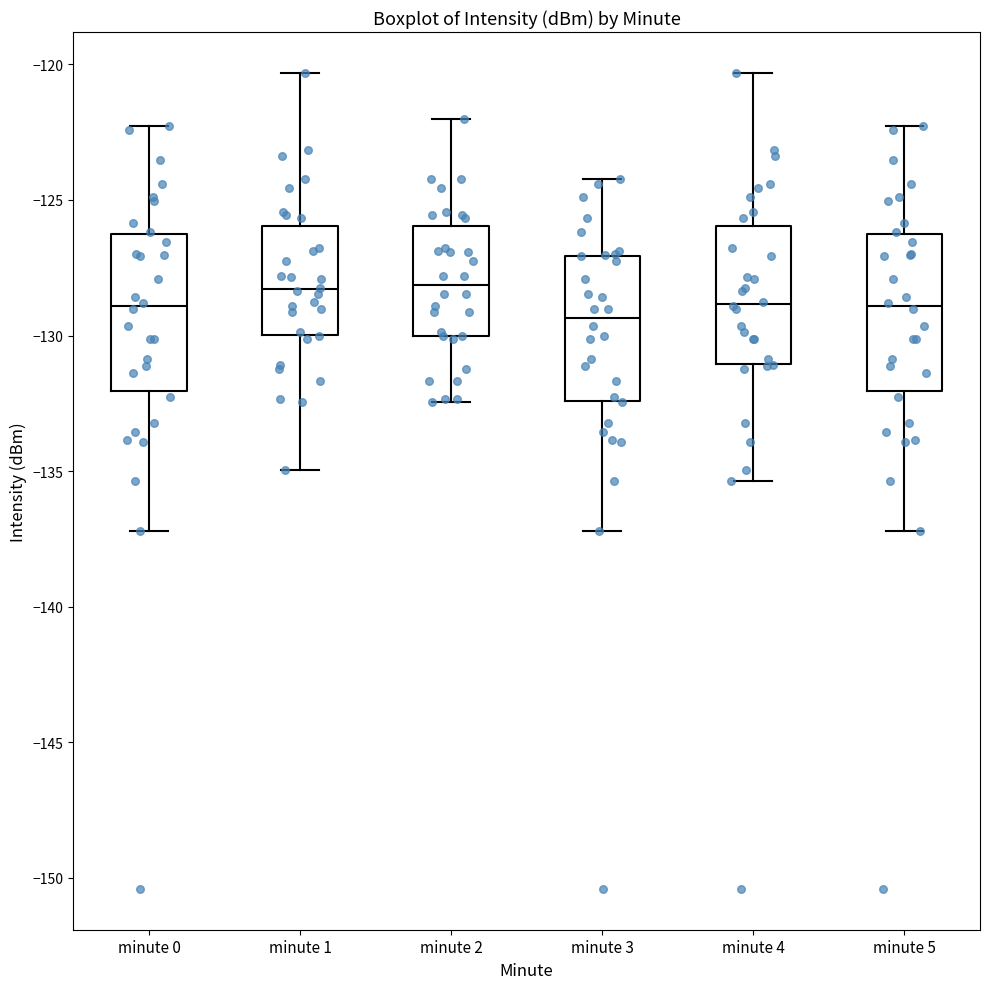

Reading left to right, read every box against the y-axis: the position of its median line, the range the box covers, and the ends of its whiskers. The values are not printed on the chart, so give them approximately, as read against the axis.

minute 0: median -129.0, box -132.0 to -126.5, whiskers -137.0 to -122.5
minute 1: median -128.5, box -130.0 to -126.0, whiskers -135.0 to -120.5
minute 2: median -128.0, box -130.0 to -126.0, whiskers -132.5 to -122.0
minute 3: median -129.5, box -132.5 to -127.0, whiskers -137.0 to -124.0
minute 4: median -129.0, box -131.0 to -126.0, whiskers -135.5 to -120.5
minute 5: median -129.0, box -132.0 to -126.5, whiskers -137.0 to -122.5